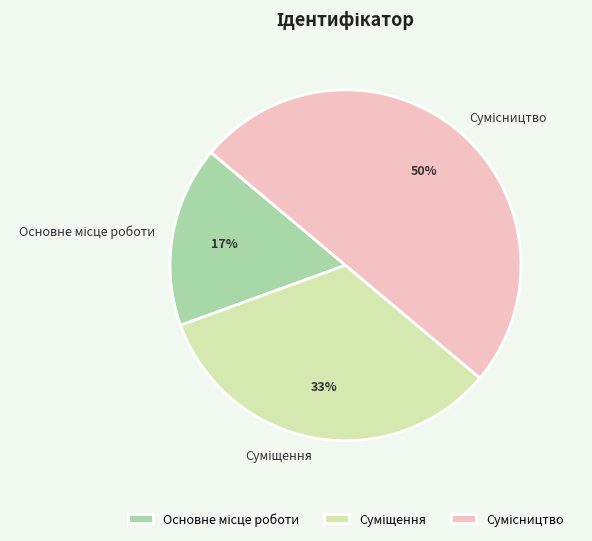

To the nearest percent, what is the difference between the largest and smallest slice percentages?

33%